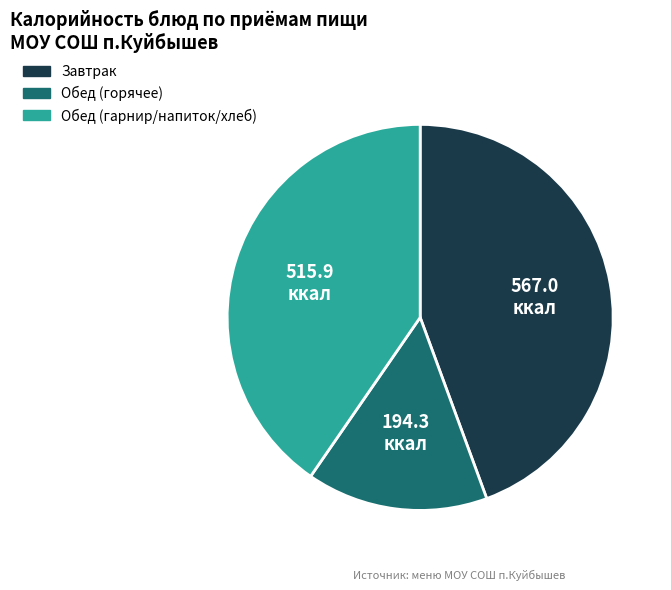

Is there a majority slice in this chart?

No